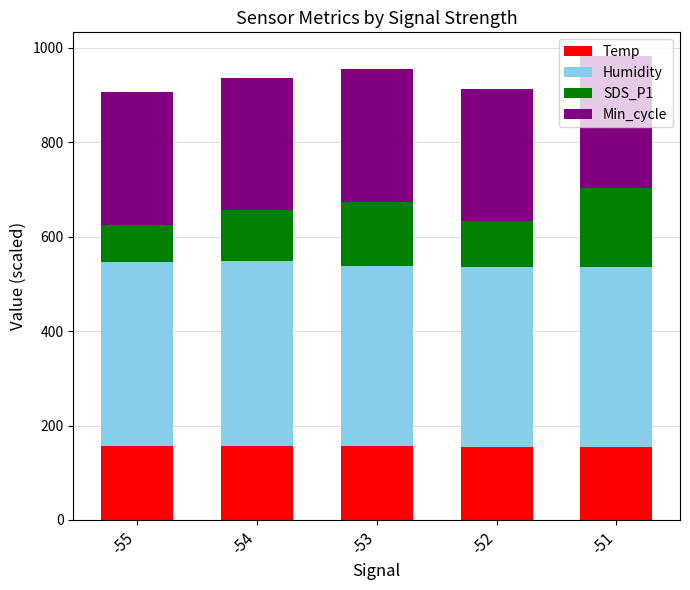

What is the approximate value of Temp at -55?

155.6